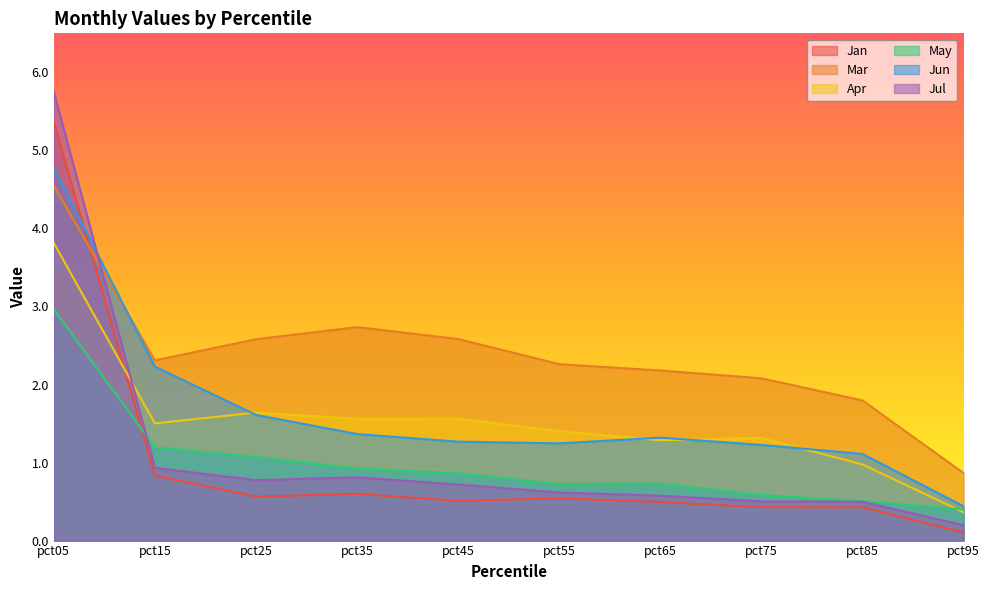

Which has a higher value, pct65 or pct75?

pct65